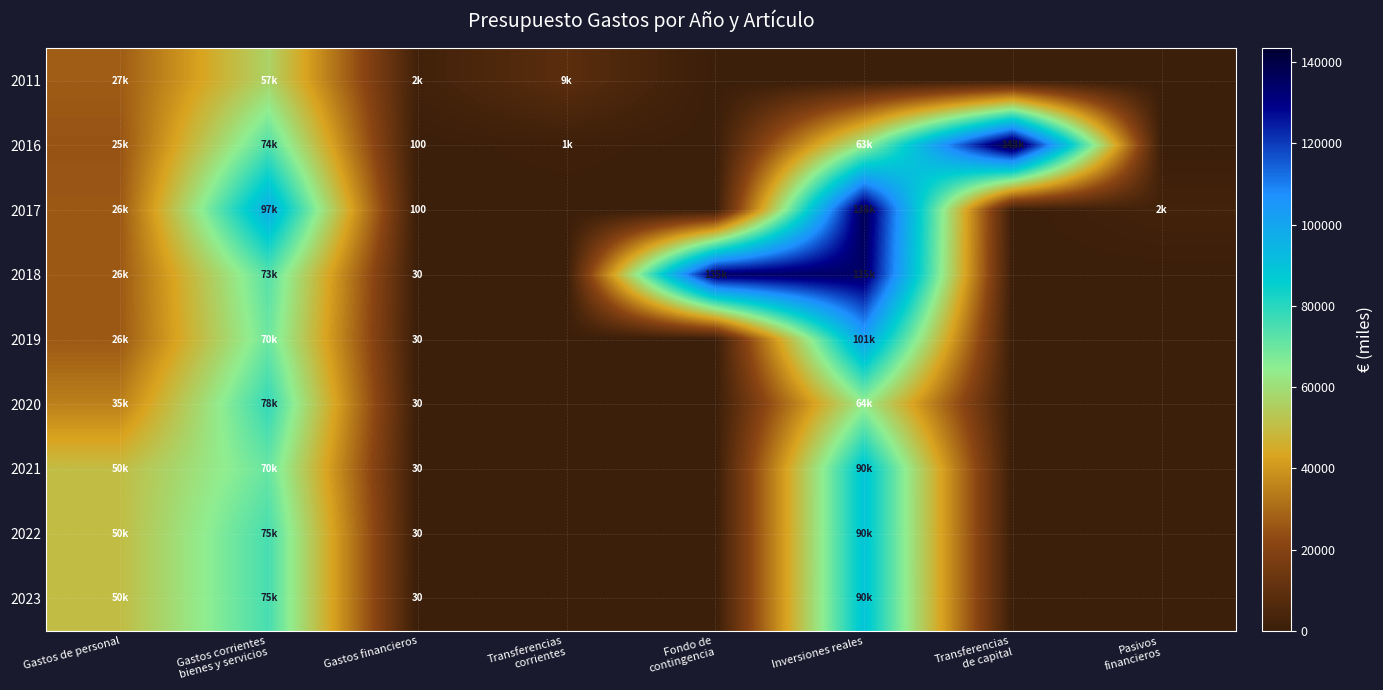

What is the highest value of the 2017 series?

138000.0